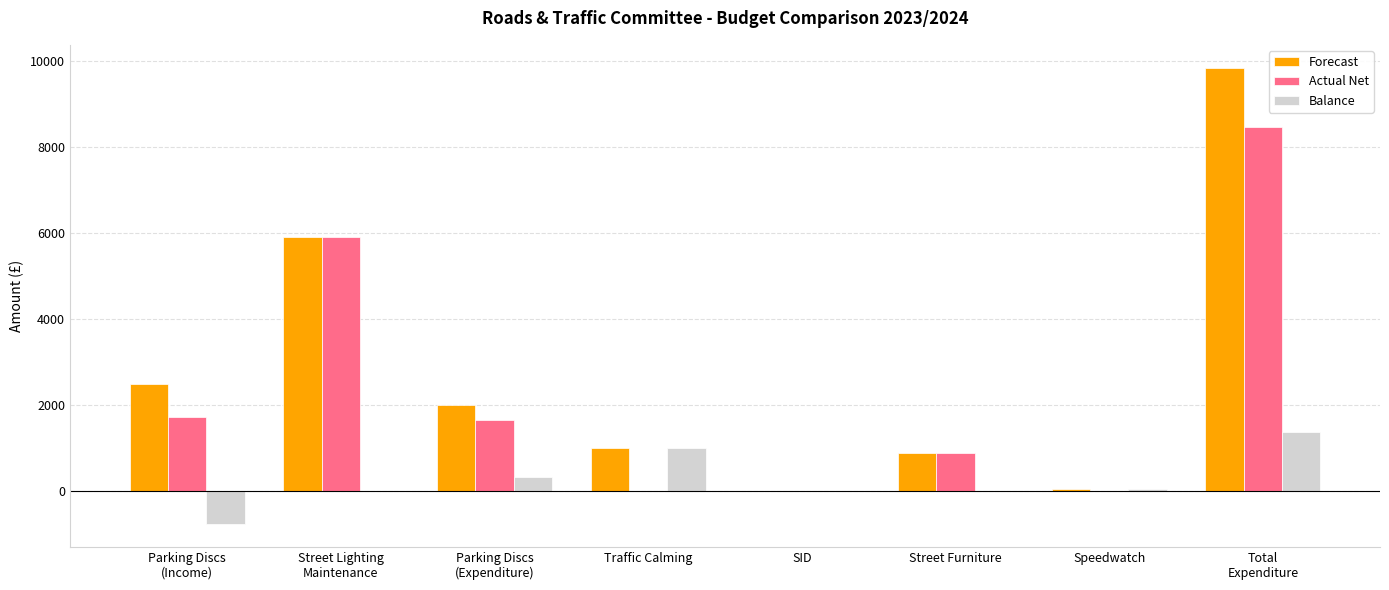

What is the total value across all series at Traffic Calming?

2000.0